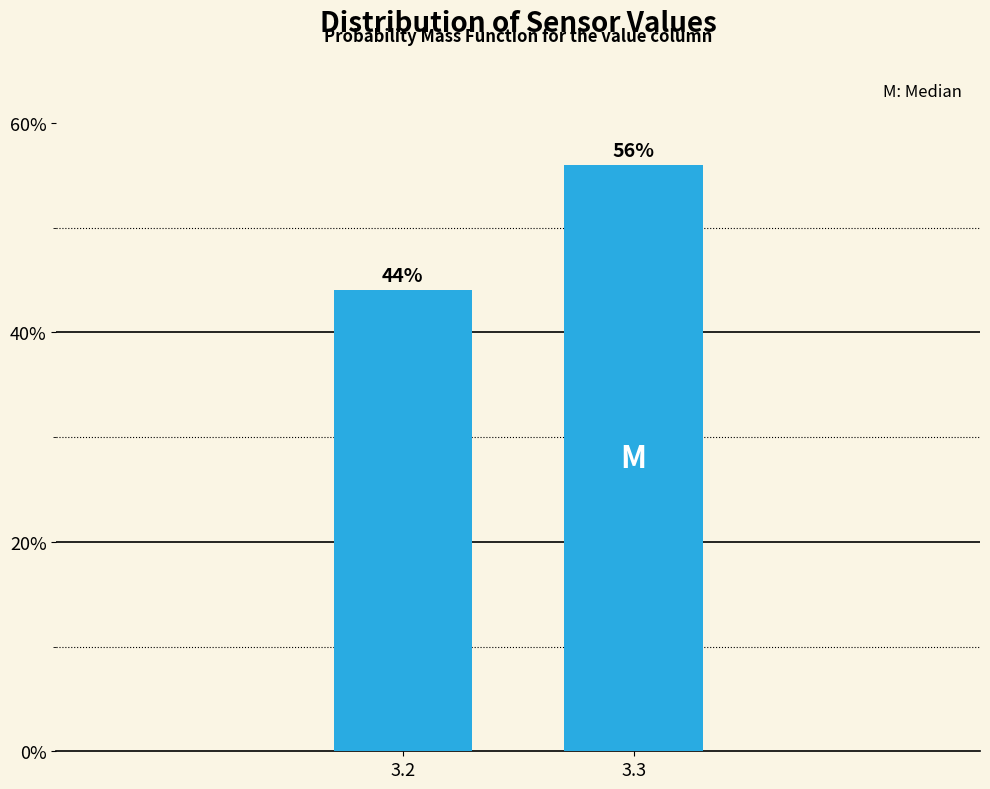

Reading left to right, what are all the values shown in this chart?

3.2=44.0	3.3=56.0